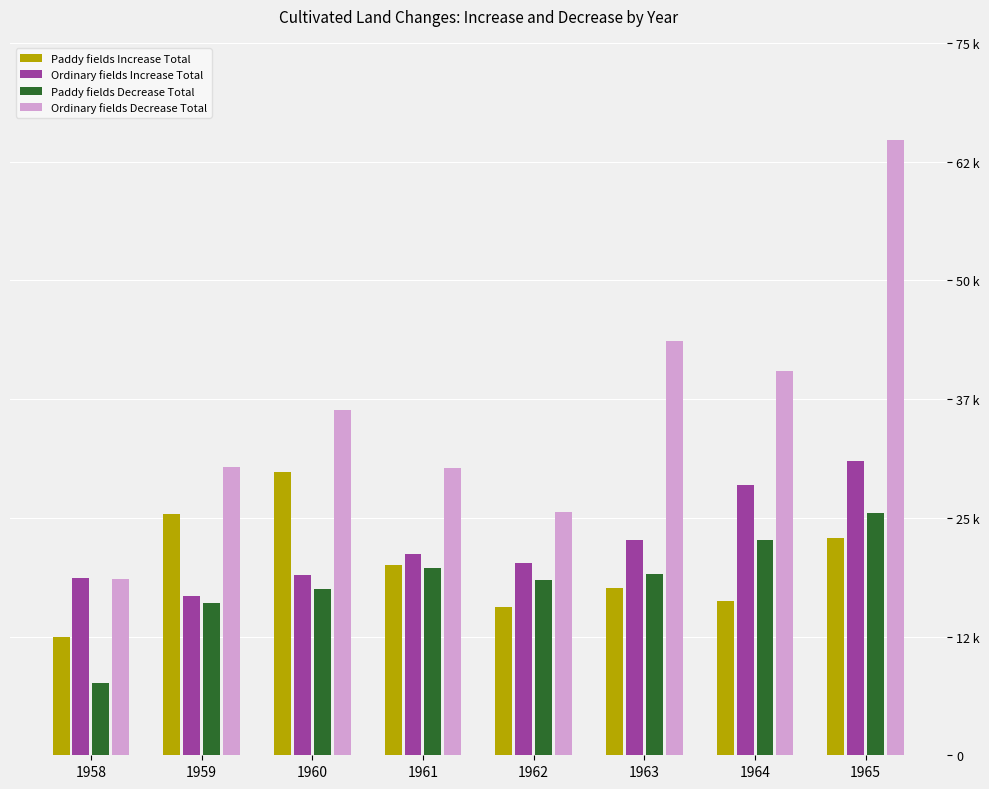

List the series in order of their peak value, lowest first.

Paddy fields Decrease Total, Paddy fields Increase Total, Ordinary fields Increase Total, Ordinary fields Decrease Total